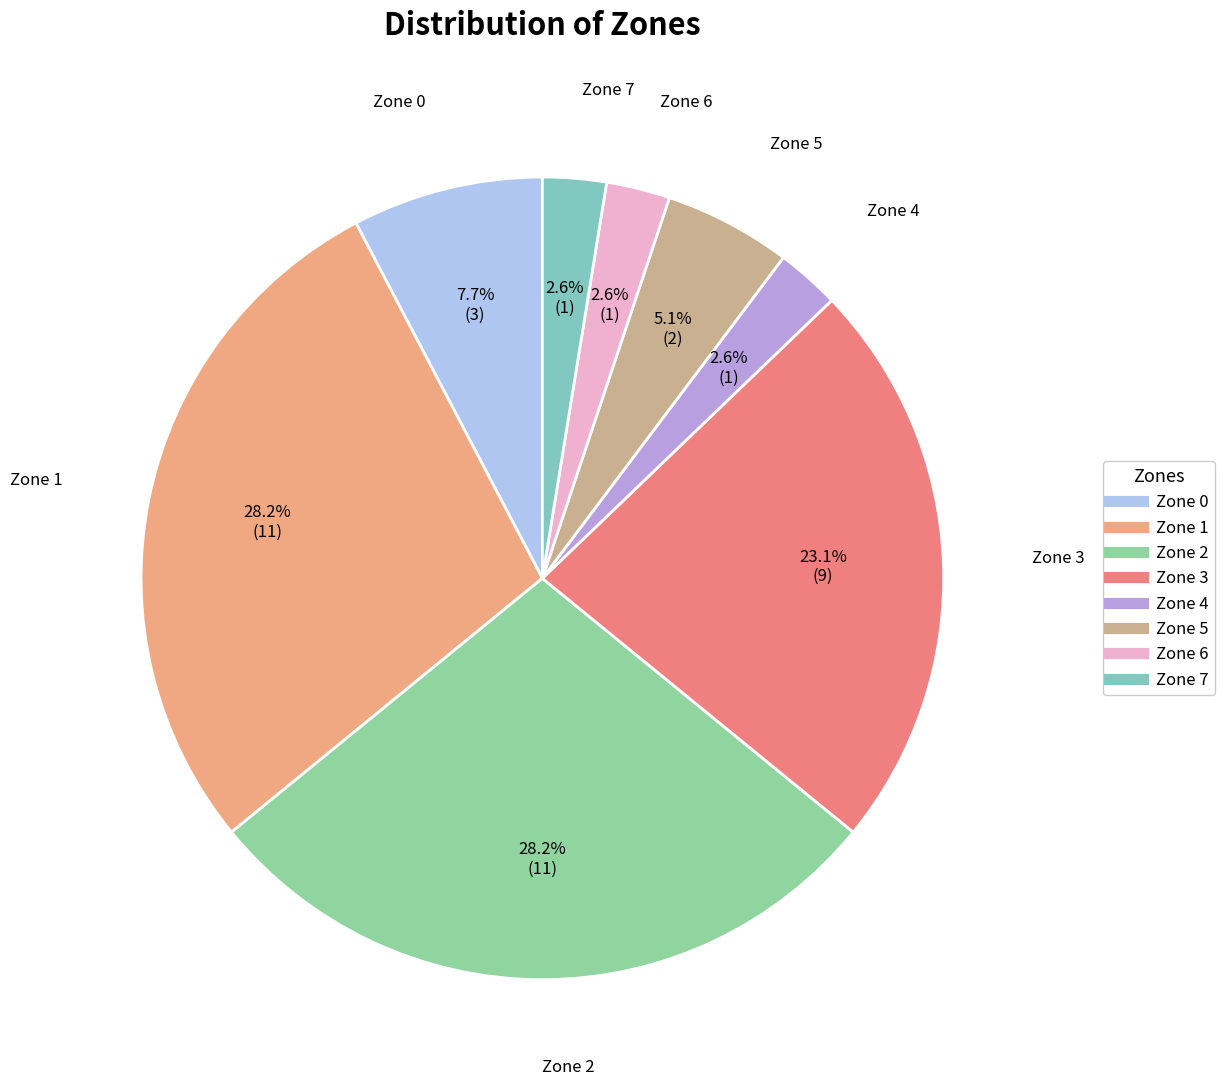

Is it true that Zone 2 is 28% of the pie?

True